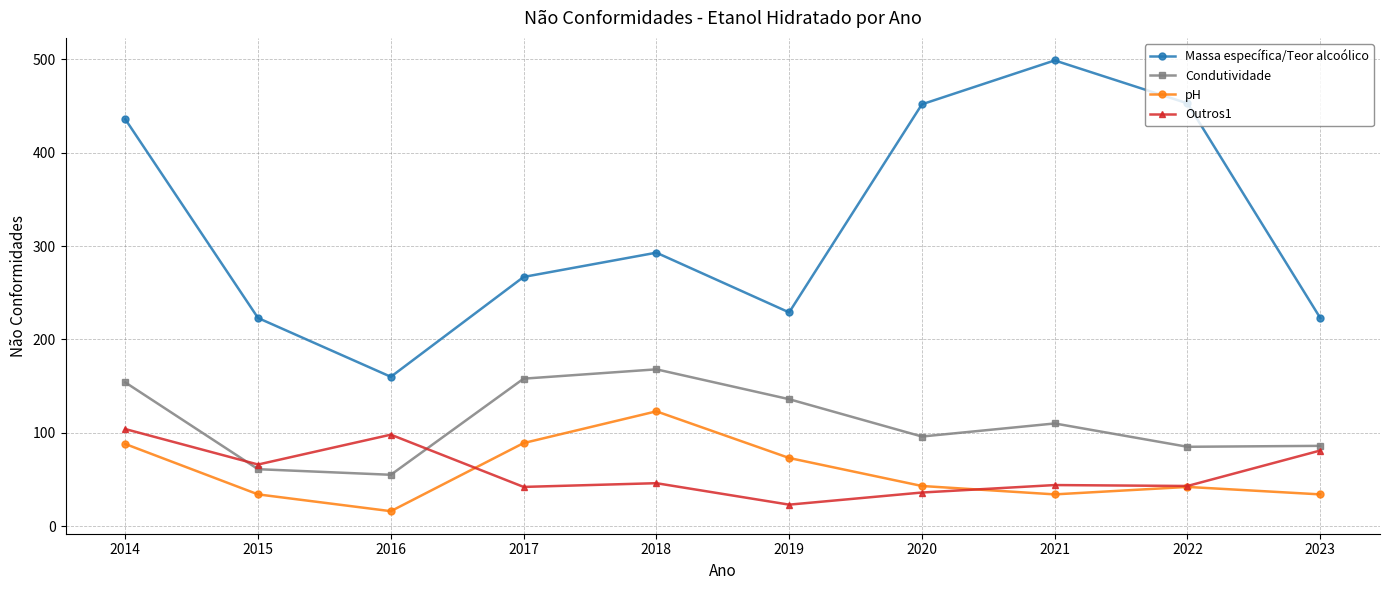

Is it true that Outros1 equals 94 at 2015?

False